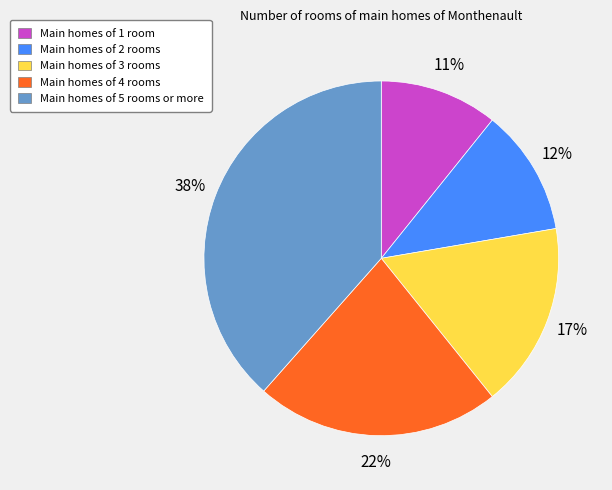

Do Main homes of 3 rooms and Main homes of 5 rooms or more together represent more than half of the pie?

Yes